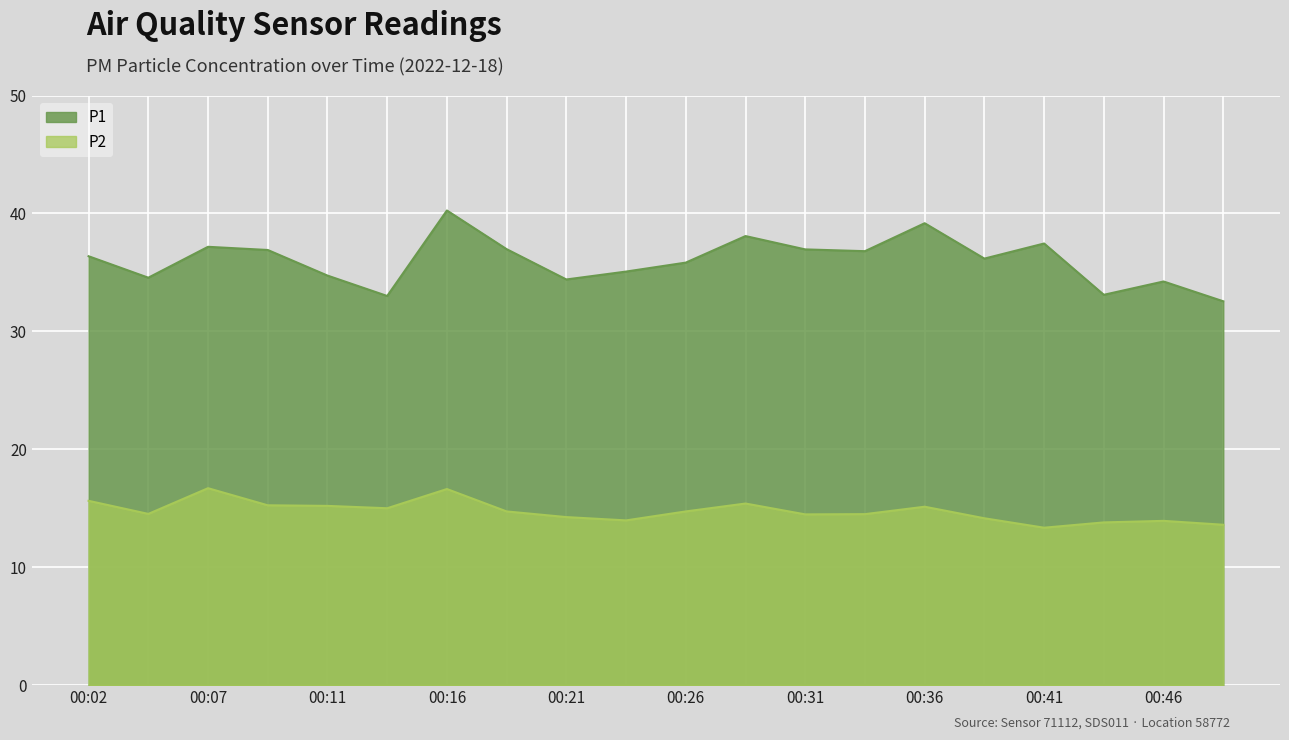

Count the number of categories in the chart.

20